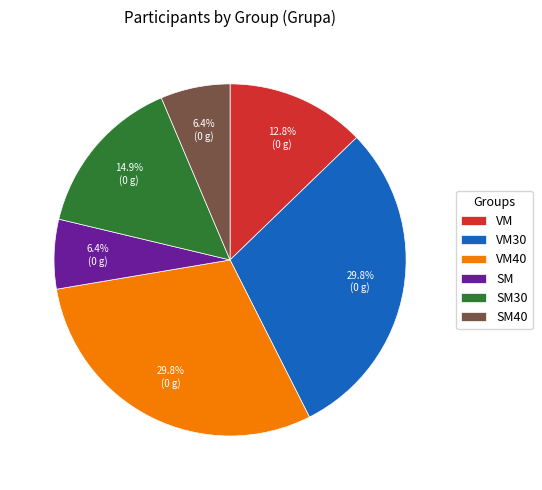

The VM40 slice represents 40% of the pie. True or false?

False